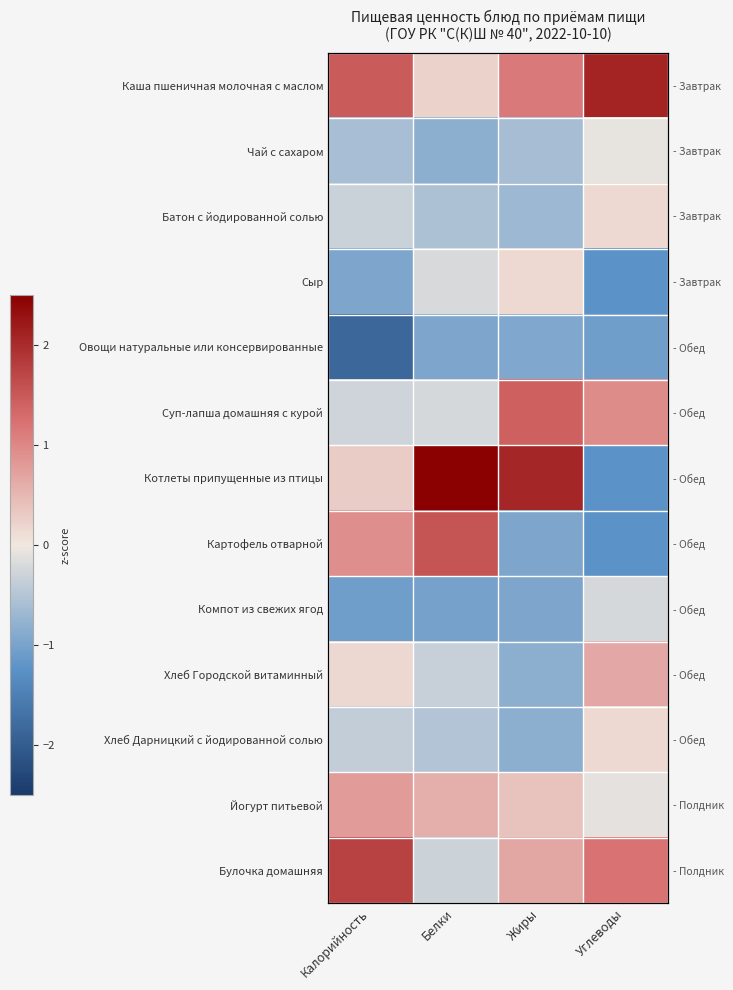

At which category is the sum across all series the highest?

Жиры